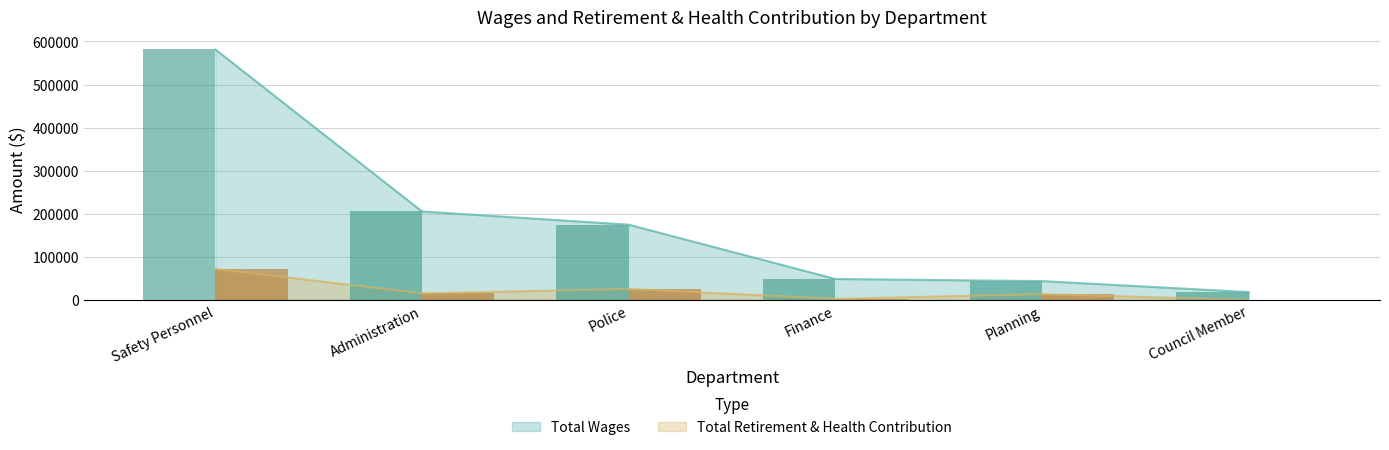

At which label does Total Retirement & Health Contribution first exceed 15060?

Safety Personnel